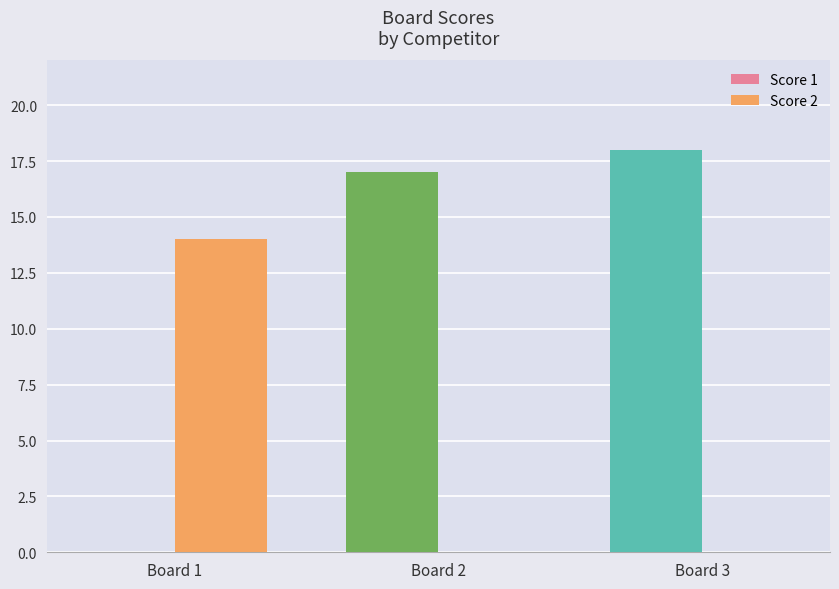

At which label is Score 1 closest to 9?

Board 2